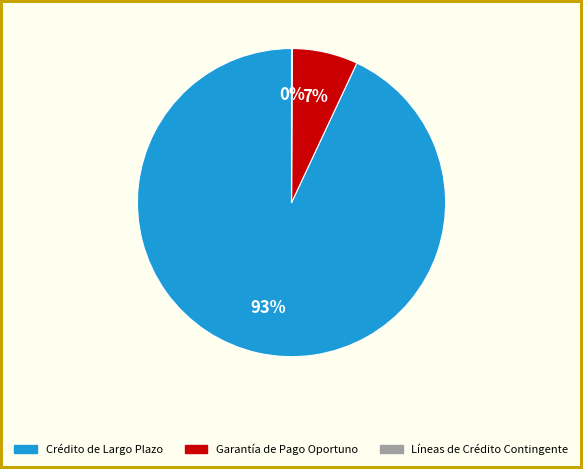

To the nearest percent, what portion does Crédito de Largo Plazo represent?

93%